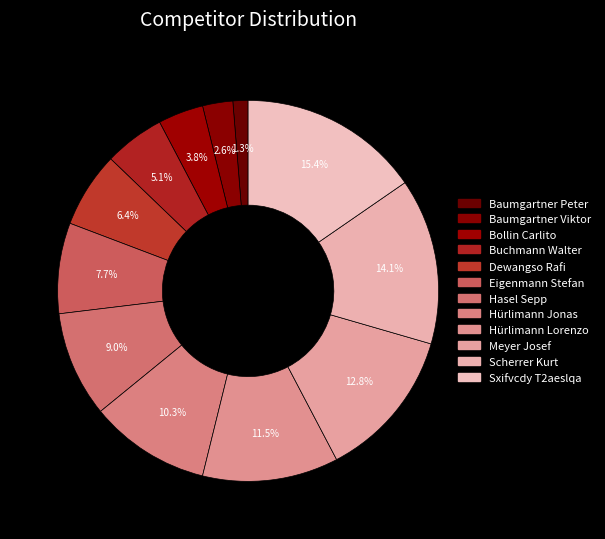

How many segments does this pie chart have?

12